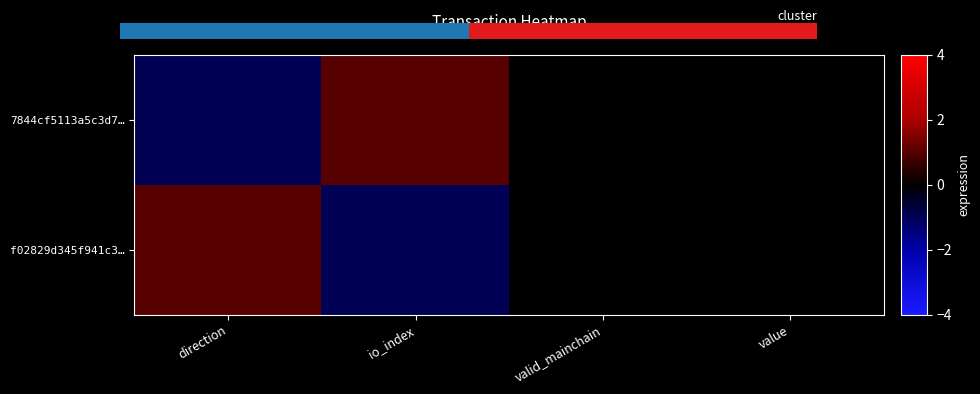

At io_index, list the series in order from largest to smallest.

7844cf5113a5c3d7…, f02829d345f941c3…